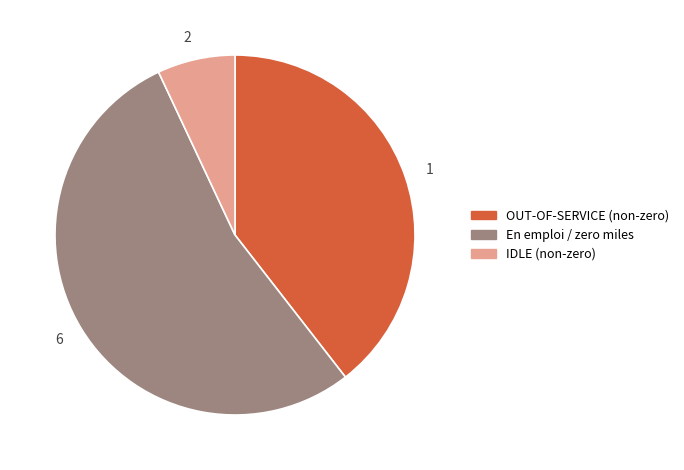

True or false: 2 accounts for 7% of the total.

True